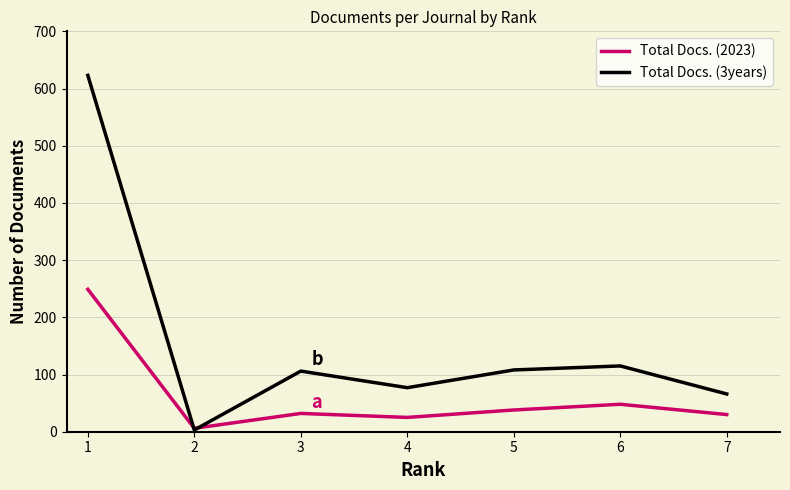

At which category does Total Docs. (3years) reach its first local peak?

3